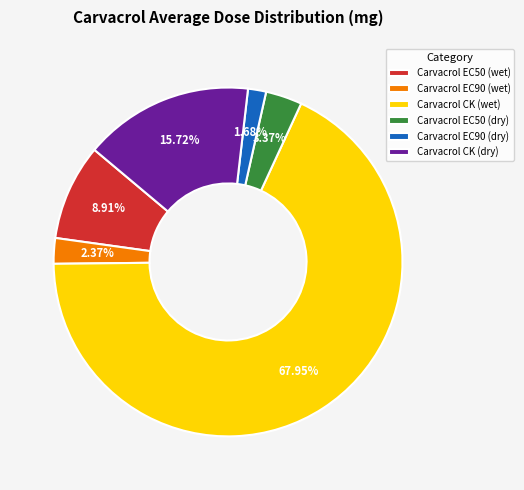

Count the number of slices in the pie.

6